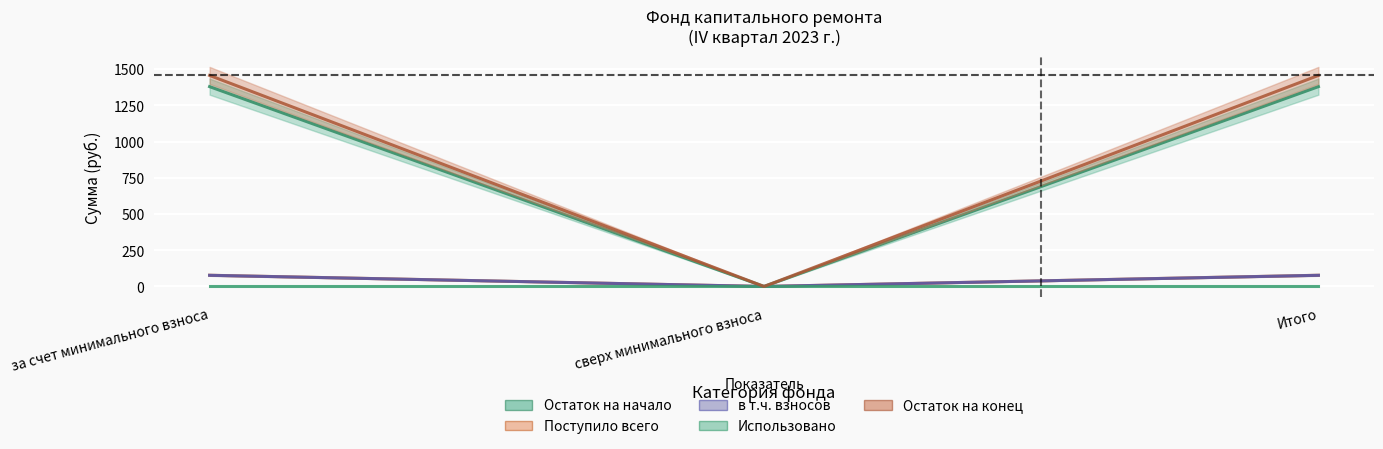

The value of Остаток на начало at за счет минимального взноса is 77.4. True or false?

True